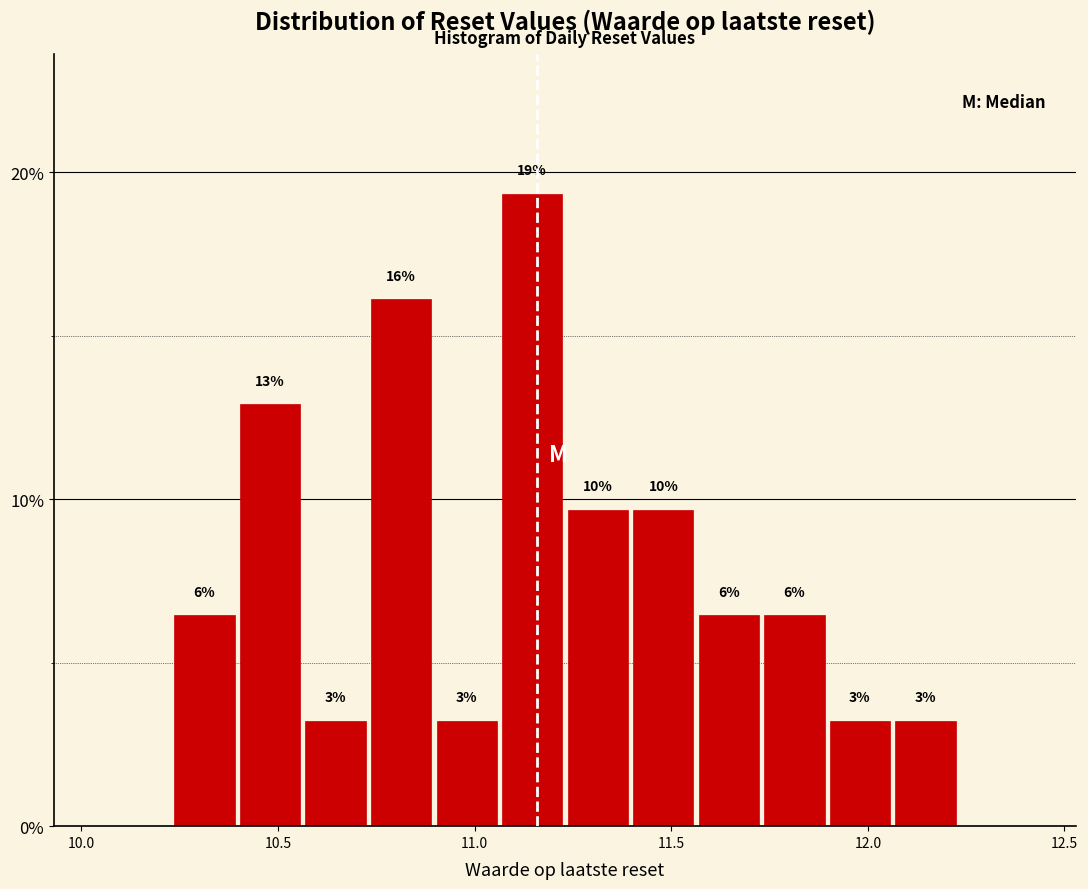

Around what value on the x-axis is the tallest bar? Give the approximate position of its centre, as read against the axis.

11.15